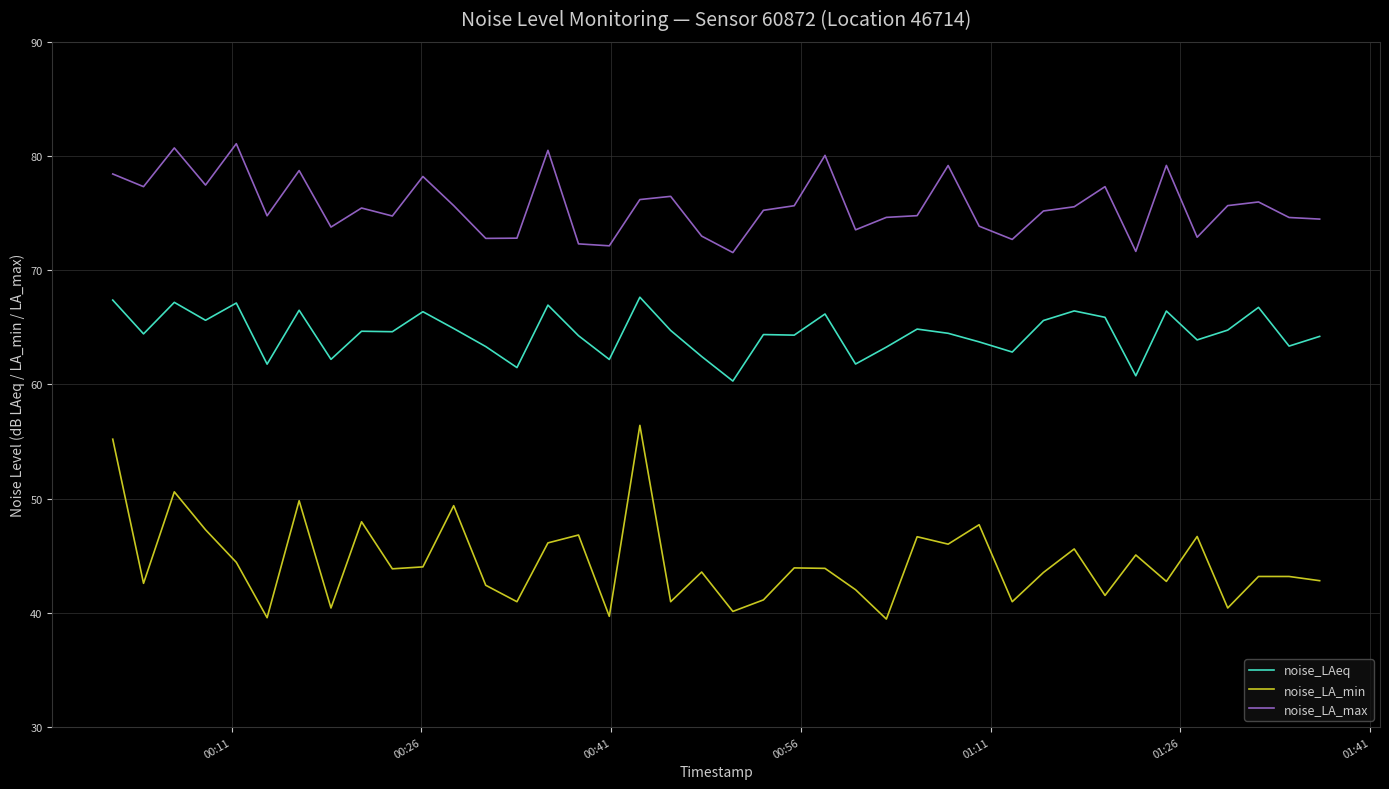

Which series has the largest total across all categories?

noise_LA_max